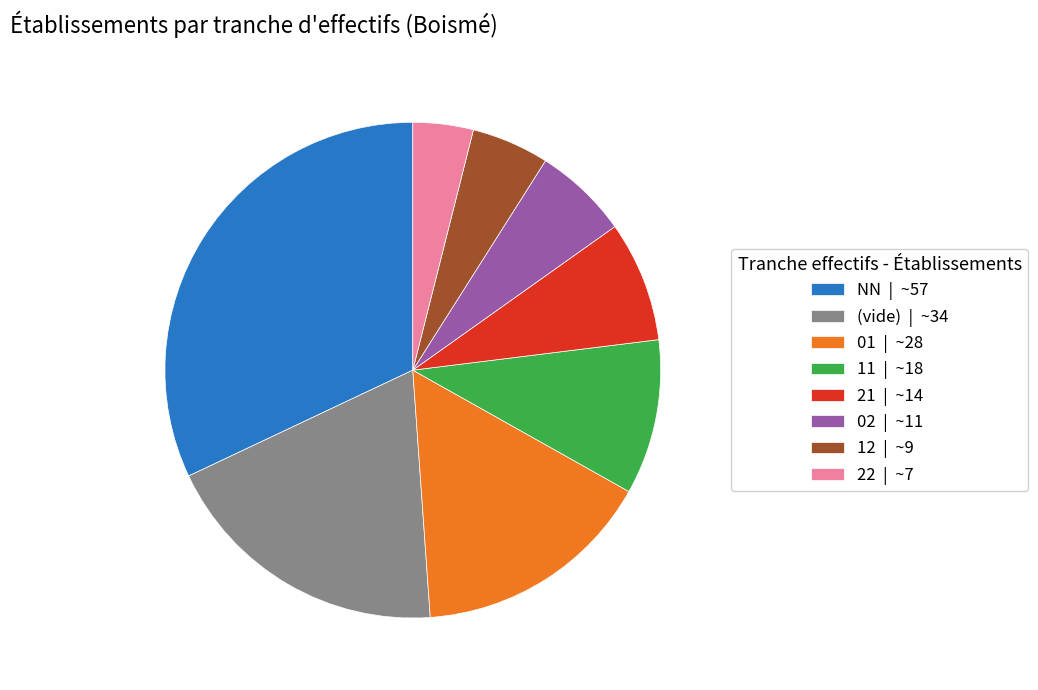

True or false: 11 | ~18 accounts for 10% of the total.

True